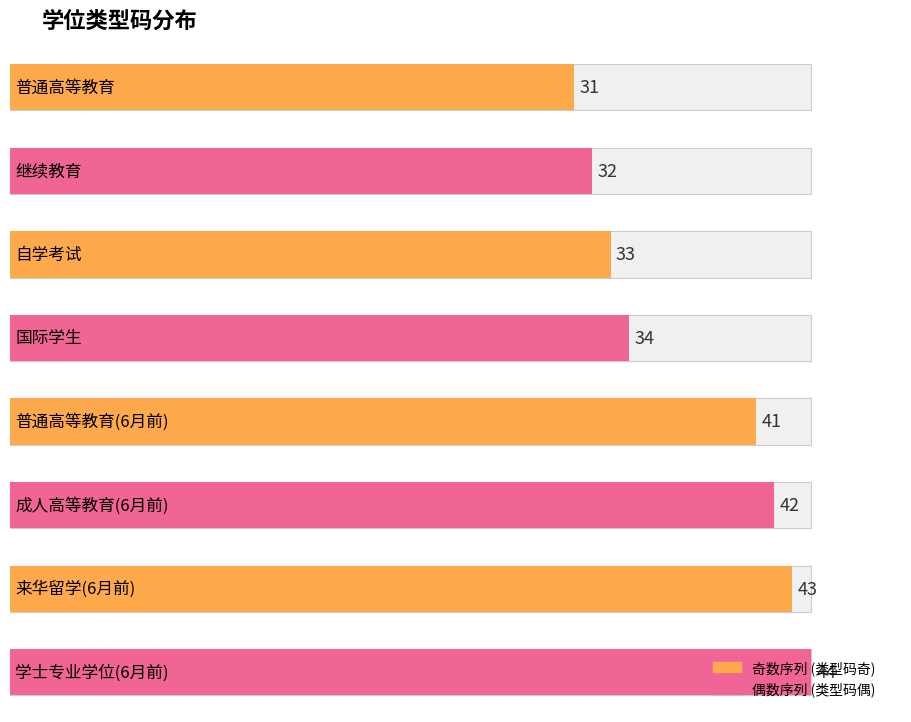

Which label corresponds to the smallest value in the chart?

普通高等教育